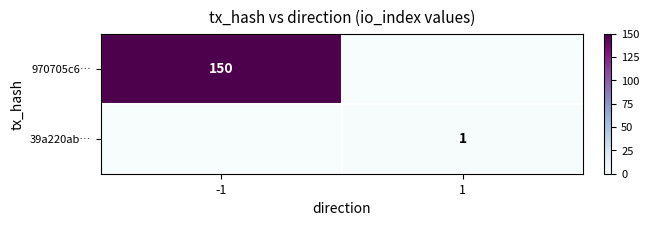

True or false: 39a220ab… has a value of 1 at 1.

True